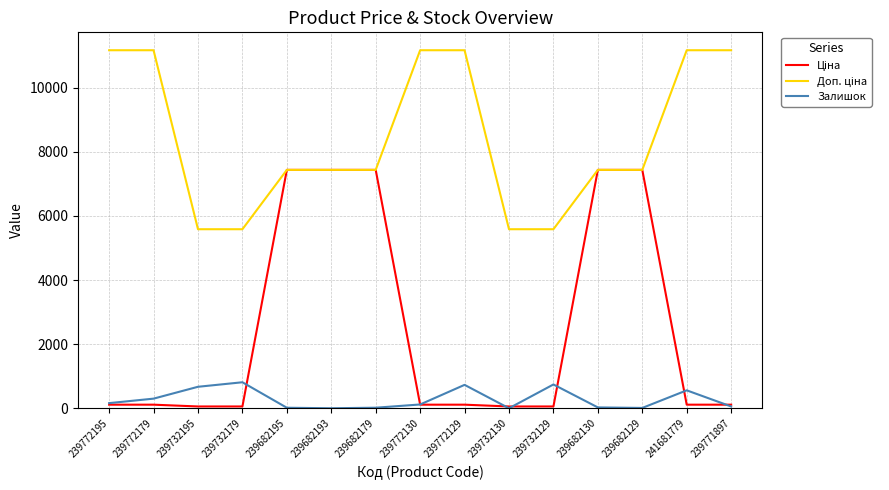

Is it true that Залишок equals 730.0 at 239772129?

True